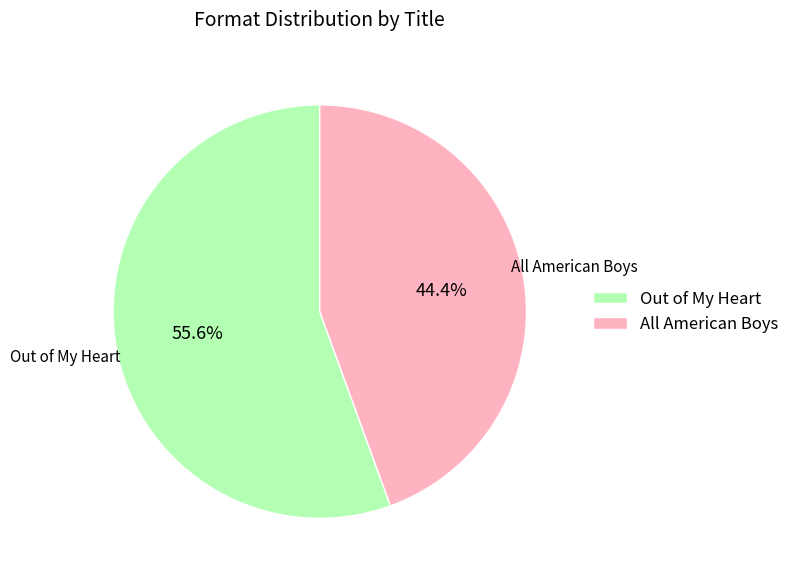

What is the largest slice in the pie chart?

Out of My Heart